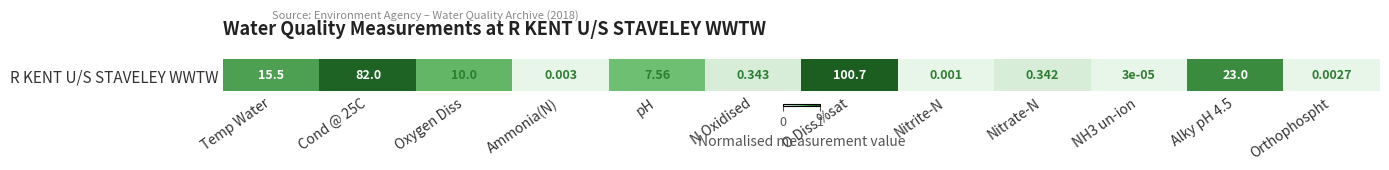

The value at Cond @ 25C is 1.0. True or false?

True